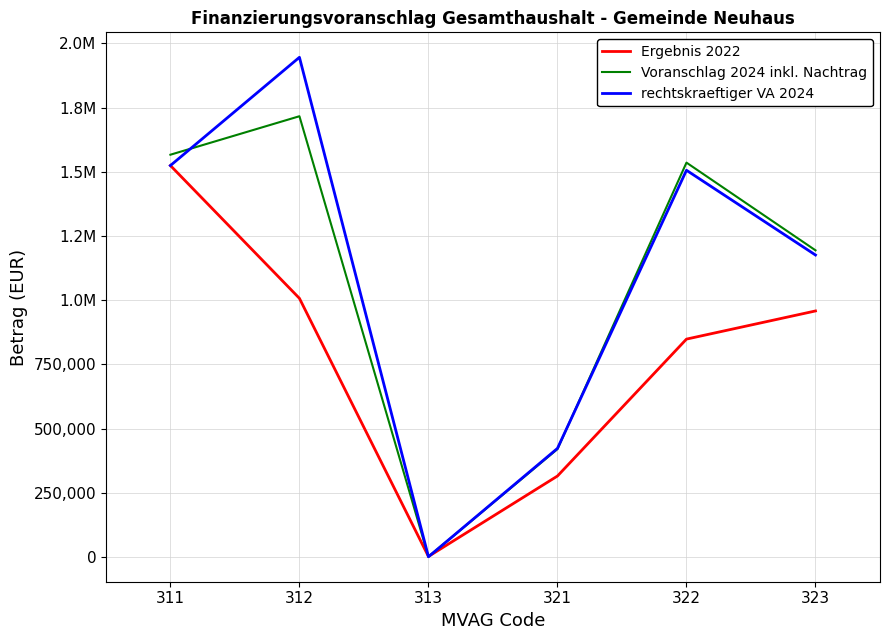

What are all the series names shown in the legend?

Ergebnis 2022, Voranschlag 2024 inkl. Nachtrag, rechtskraeftiger VA 2024